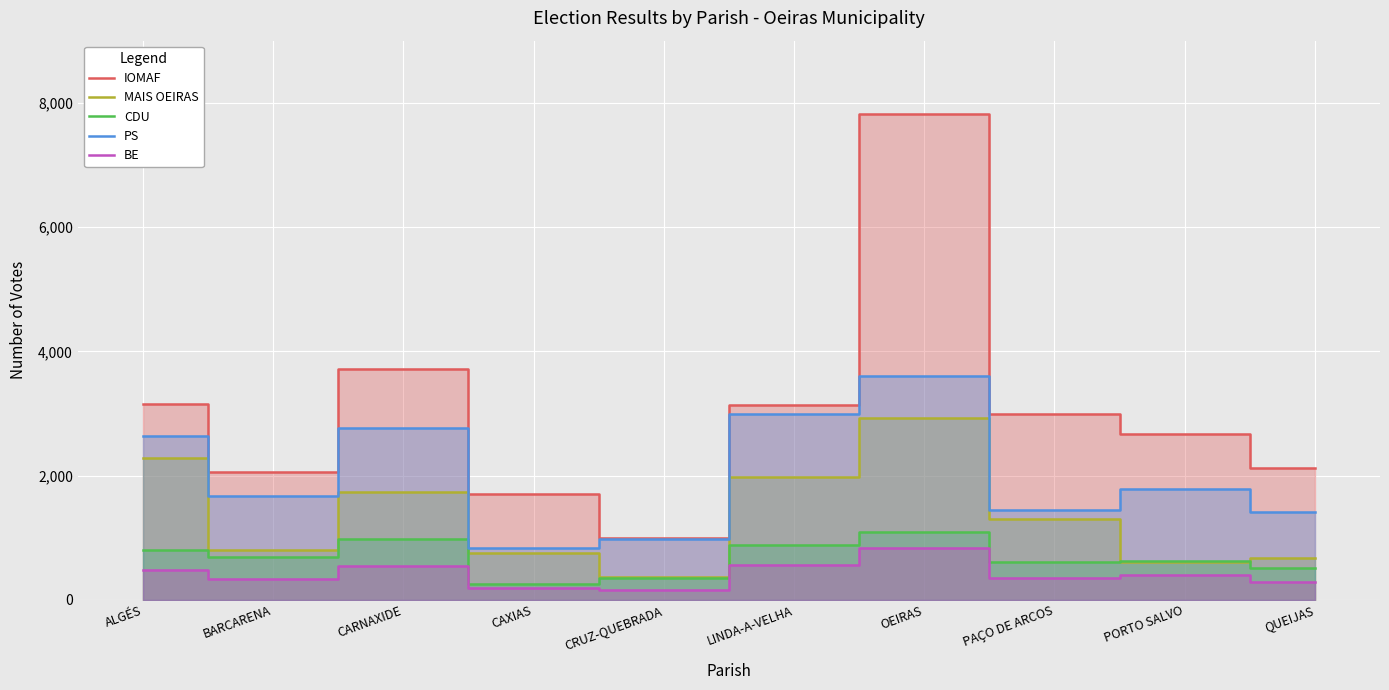

What position from the left is QUEIJAS?

10